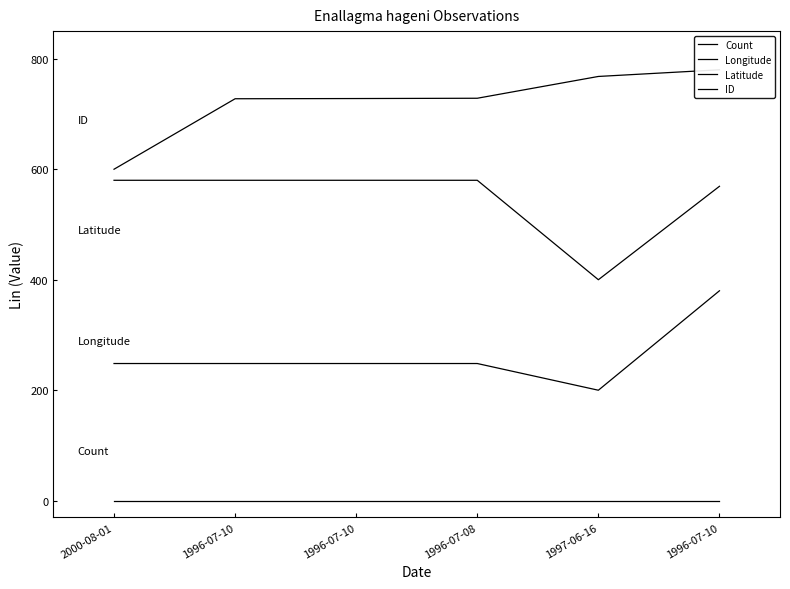

What is the maximum value shown in the chart?

780.0